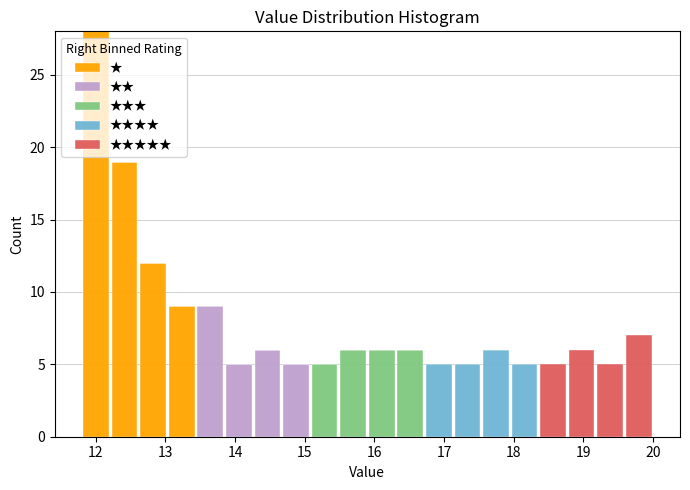

Reading left to right, transcribe this chart: for each stacked bar, give the range it covers on the x-axis and its total height. Neither the bar edges nor the heights are printed on the chart, so give them approximately, as read against the axes.

11.80 to 12.21: 28
12.21 to 12.62: 19
12.62 to 13.03: 12
13.03 to 13.44: 9
13.44 to 13.85: 9
13.85 to 14.26: 5
14.26 to 14.67: 6
14.67 to 15.08: 5
15.08 to 15.49: 5
15.49 to 15.90: 6
15.90 to 16.31: 6
16.31 to 16.72: 6
16.72 to 17.13: 5
17.13 to 17.54: 5
17.54 to 17.95: 6
17.95 to 18.36: 5
18.36 to 18.77: 5
18.77 to 19.18: 6
19.18 to 19.59: 5
19.59 to 20.00: 7